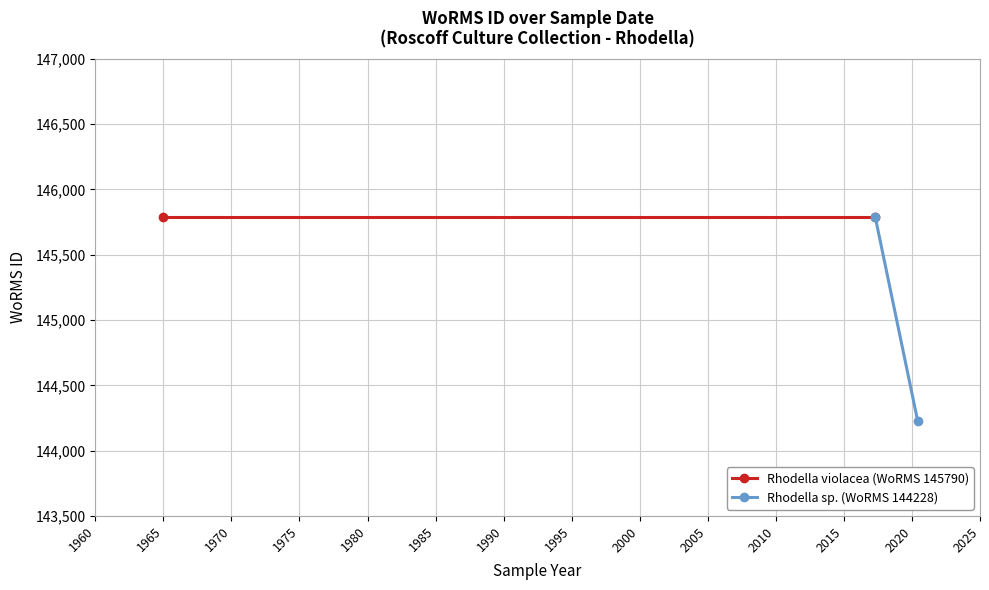

What is the sum of all Rhodella sp. (WoRMS 144228) values?

290018